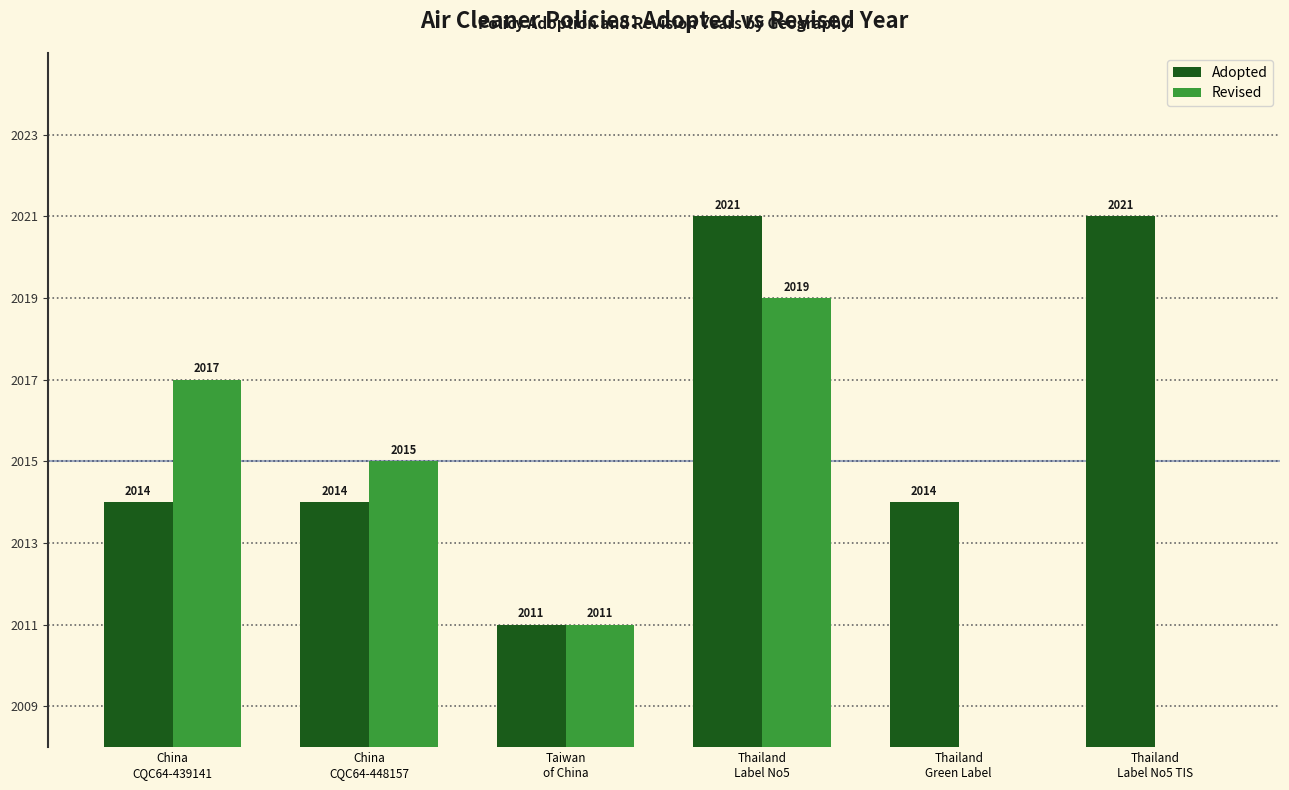

Is the value of Adopted at Thailand
Green Label greater than the value of Revised at Thailand
Green Label?

Yes